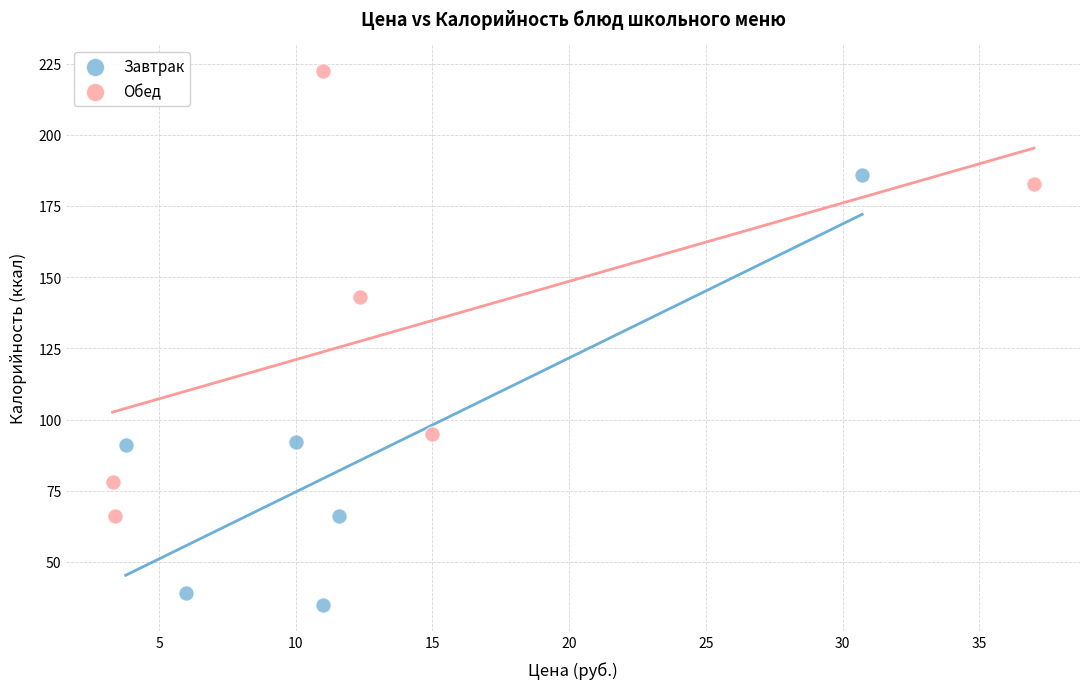

Which series reaches the maximum Y coordinate?

Обед